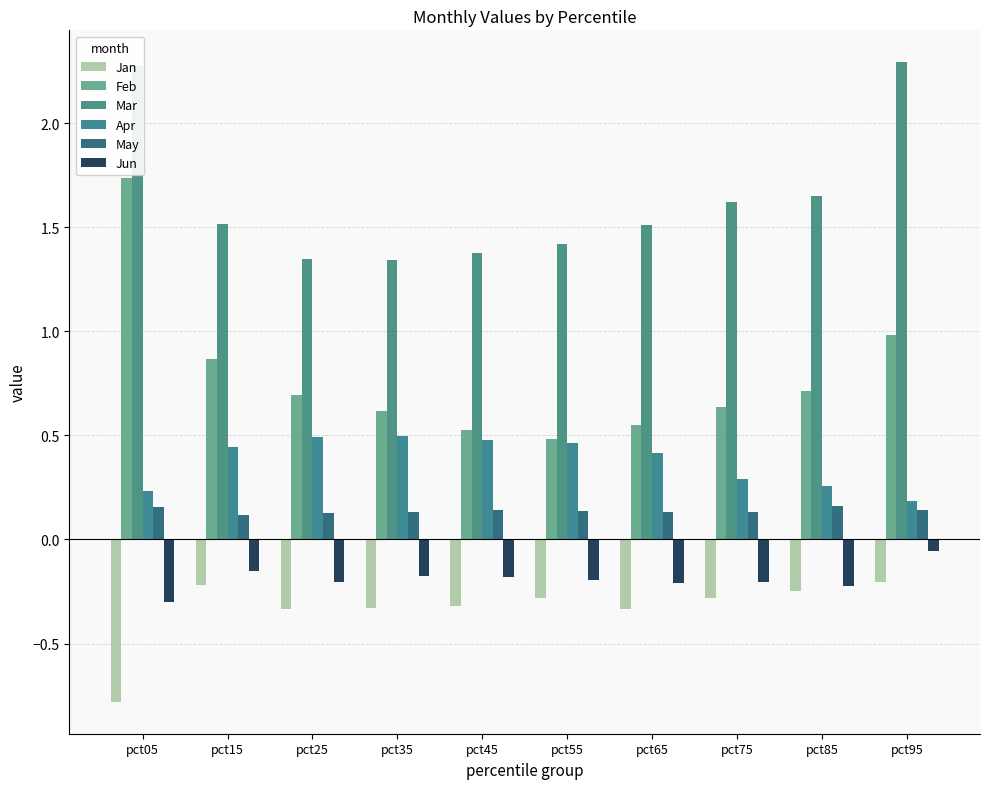

At which label does Jun reach its peak?

pct95